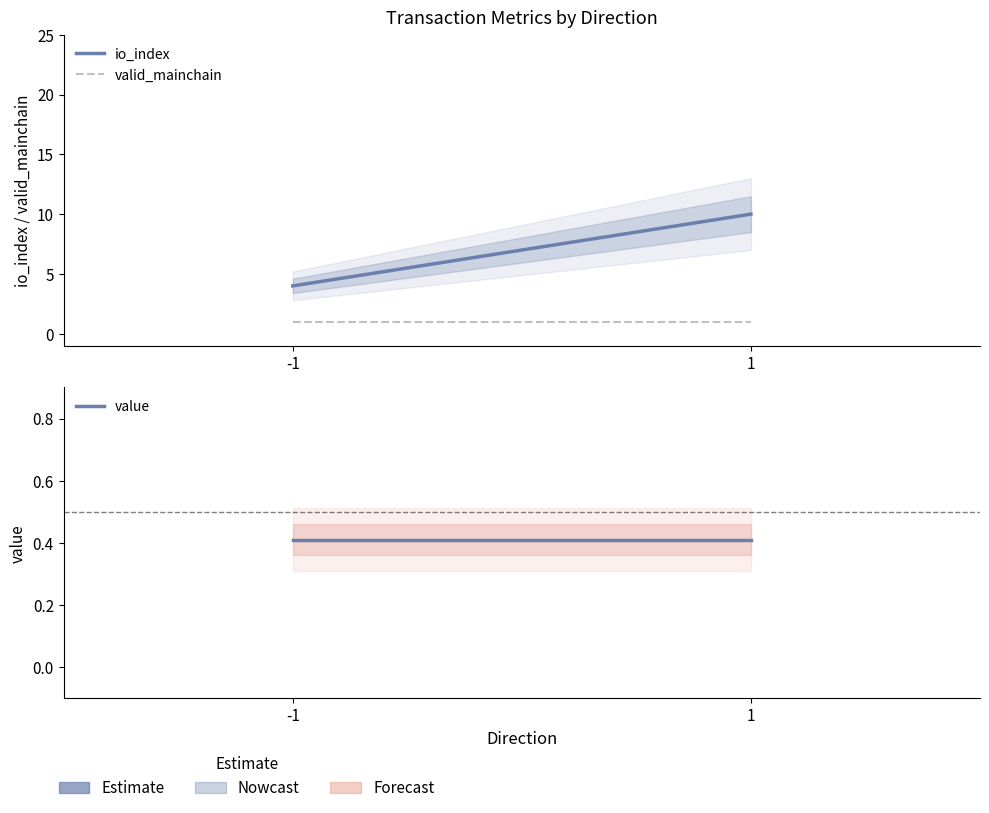

What is the sum of the io_index values at -1 and 1?

14.0